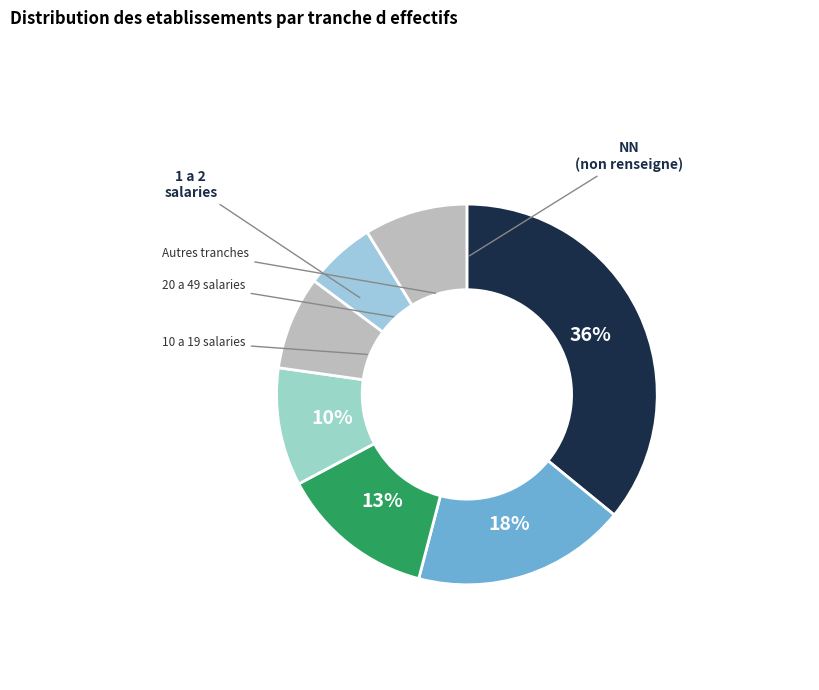

How many slices are in this pie chart?

7